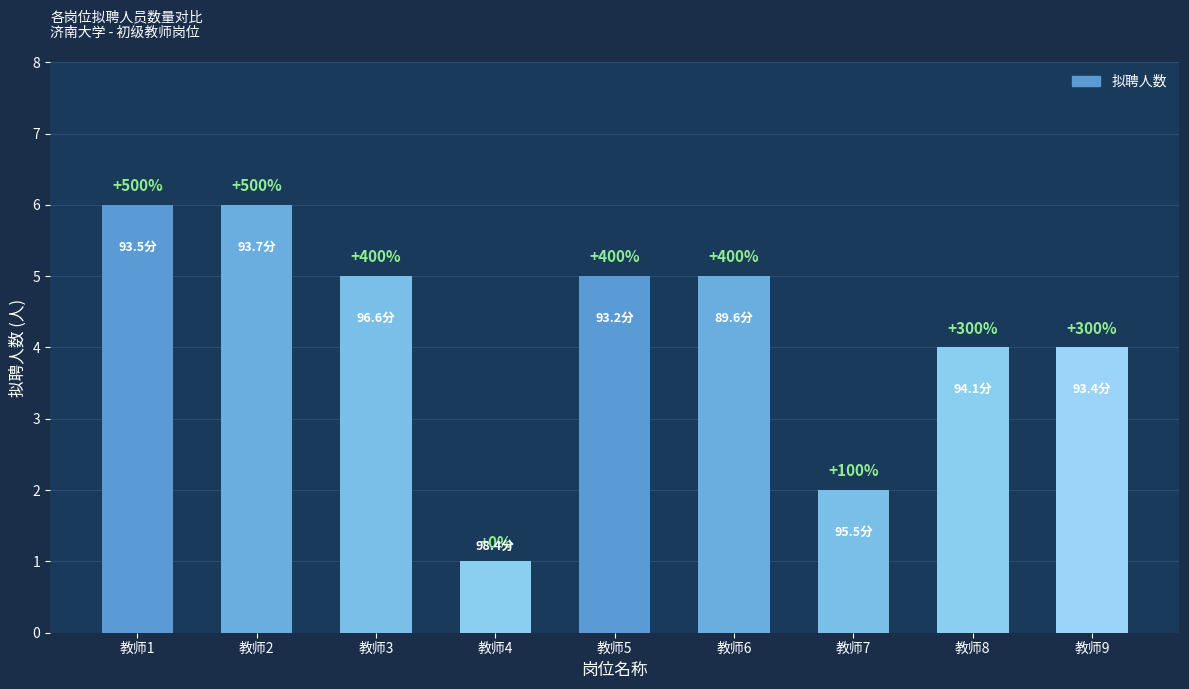

How many bars are there in total?

9